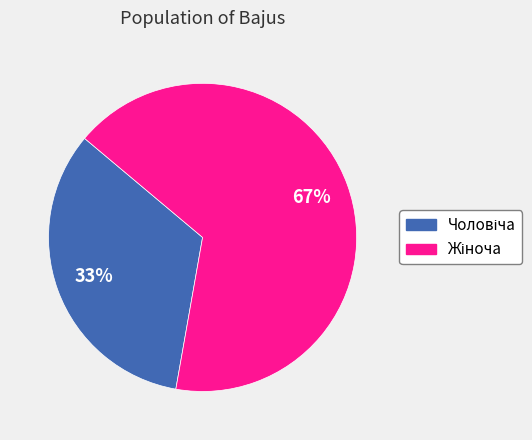

To the nearest percent, what is the average slice percentage?

50%